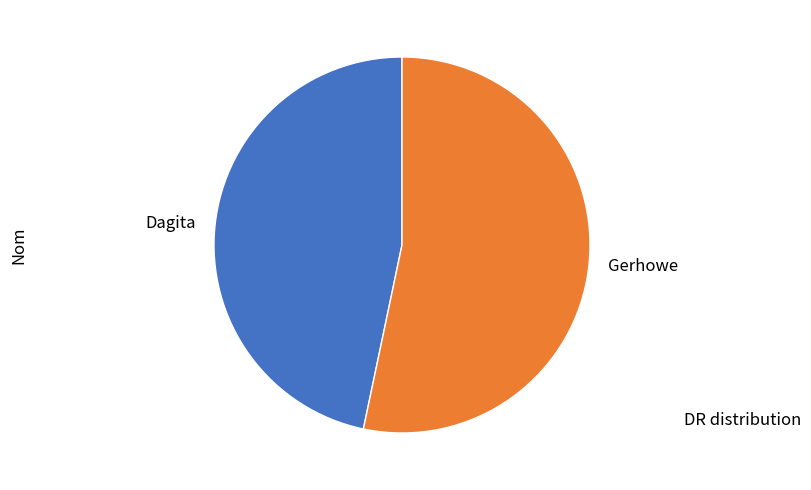

Which slice is the largest?

Gerhowe